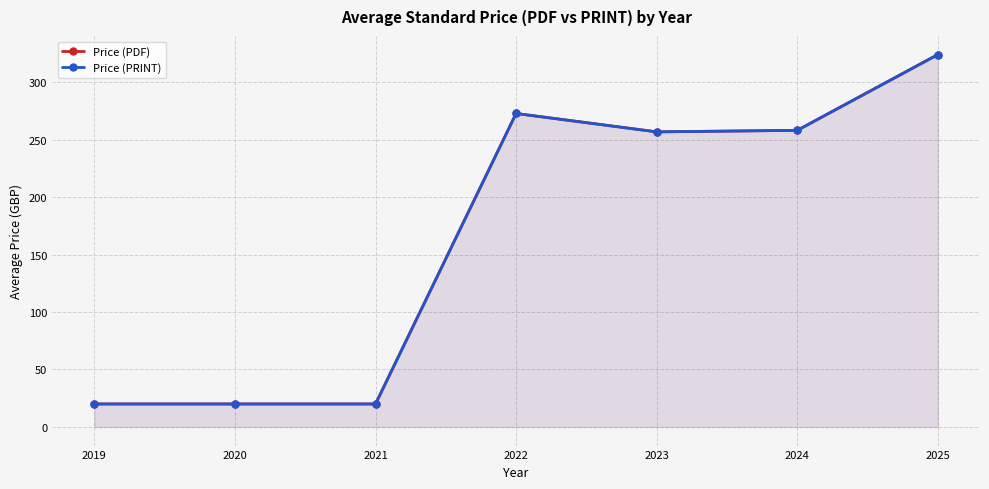

What are all the series names shown in the legend?

Price (PDF), Price (PRINT)